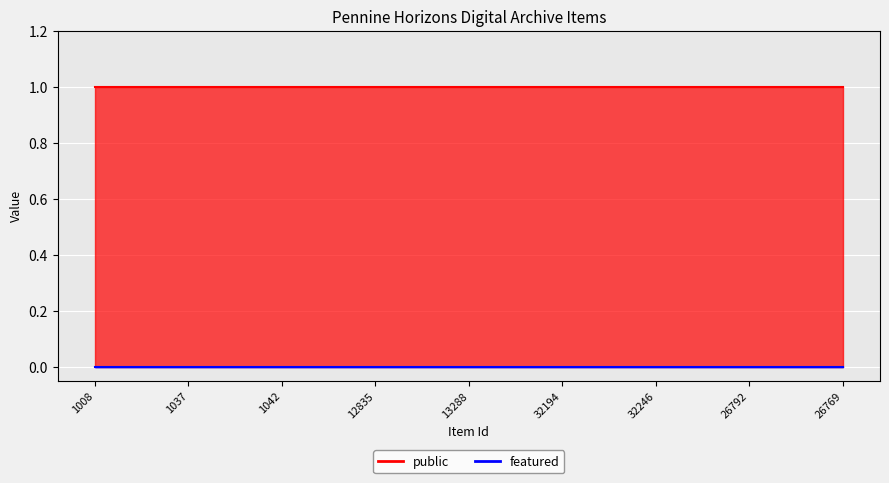

Read the public value at 26769.

1